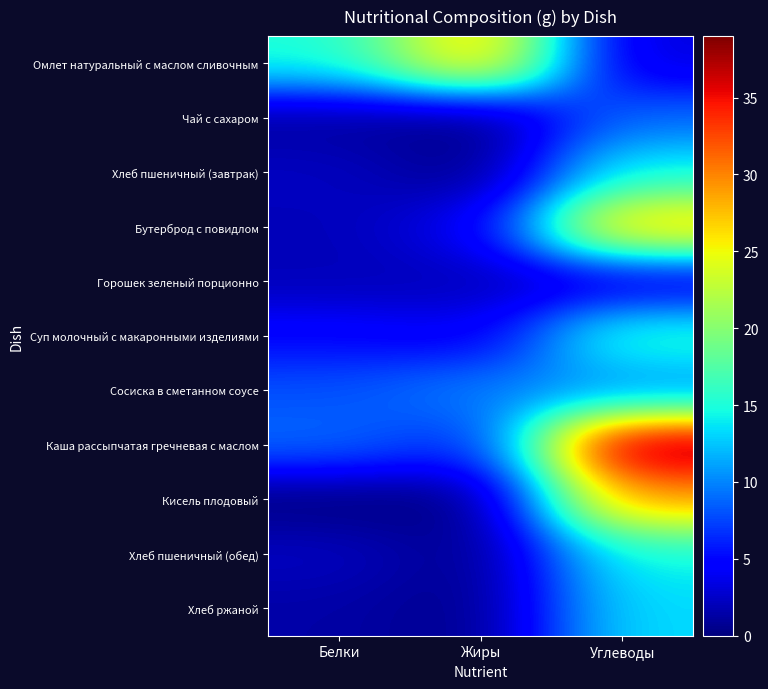

Reading left to right, list all the values displayed in this chart.

Омлет натуральный с маслом сливочным: Белки=15.0	Жиры=28.0	Углеводы=3.1
Чай с сахаром: Белки=1.0	Жиры=0.0	Углеводы=9.0
Хлеб пшеничный (завтрак): Белки=2.4	Жиры=0.3	Углеводы=14.4
Бутерброд с повидлом: Белки=2.0	Жиры=4.0	Углеводы=28.0
Горошек зеленый порционно: Белки=2.0	Жиры=2.0	Углеводы=3.0
Суп молочный с макаронными изделиями: Белки=5.0	Жиры=4.0	Углеводы=16.0
Сосиска в сметанном соусе: Белки=8.0	Жиры=10.0	Углеводы=10.0
Каша рассыпчатая гречневая с маслом: Белки=9.0	Жиры=6.0	Углеводы=39.0
Кисель плодовый: Белки=0.0	Жиры=0.0	Углеводы=29.0
Хлеб пшеничный (обед): Белки=2.4	Жиры=0.3	Углеводы=14.5
Хлеб ржаной: Белки=1.4	Жиры=0.3	Углеводы=13.4